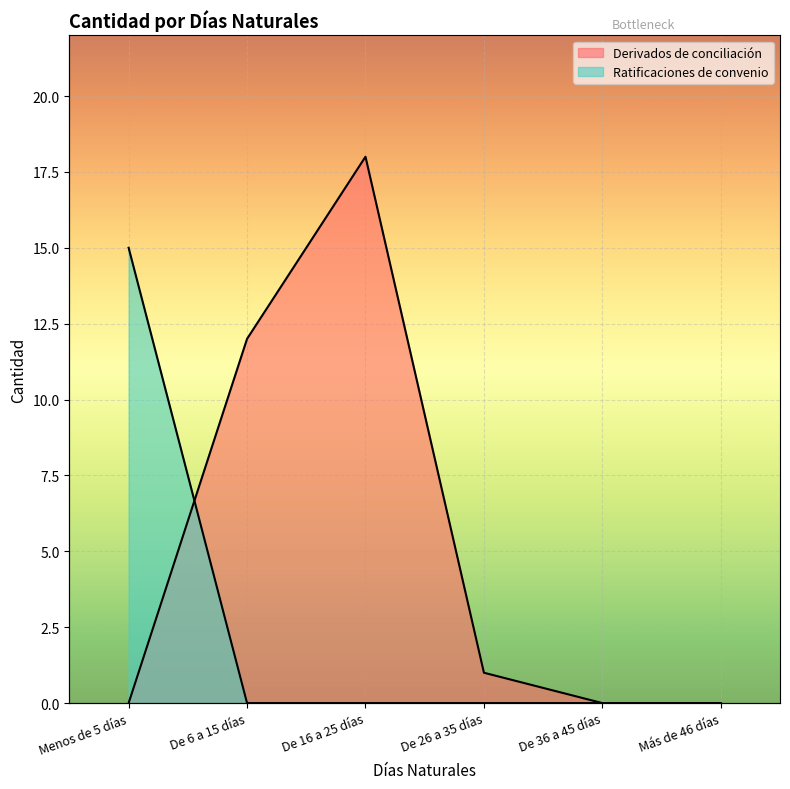

List the labels in order of Derivados de conciliación value, largest first.

De 16 a 25 días, De 6 a 15 días, De 26 a 35 días, Menos de 5 días, De 36 a 45 días, Más de 46 días